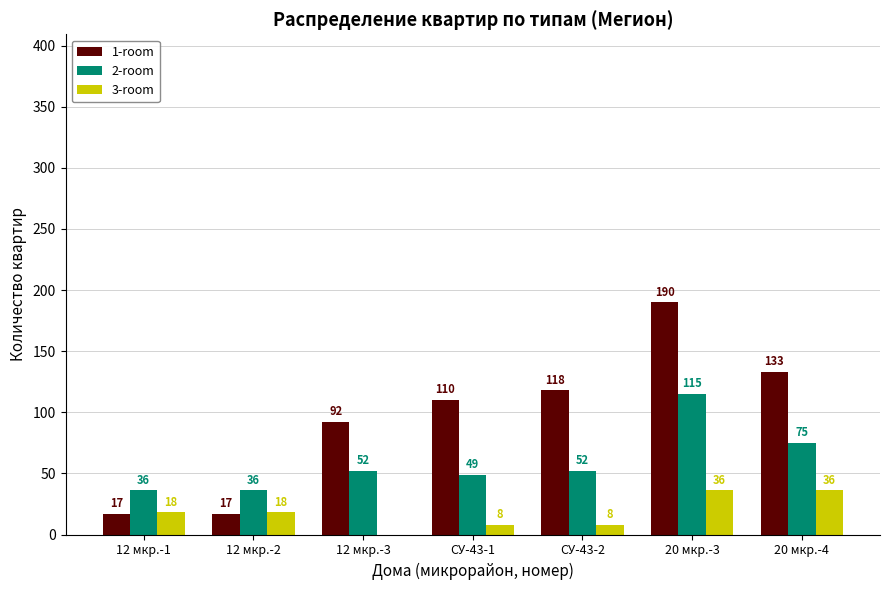

How many data points does each series have?

7